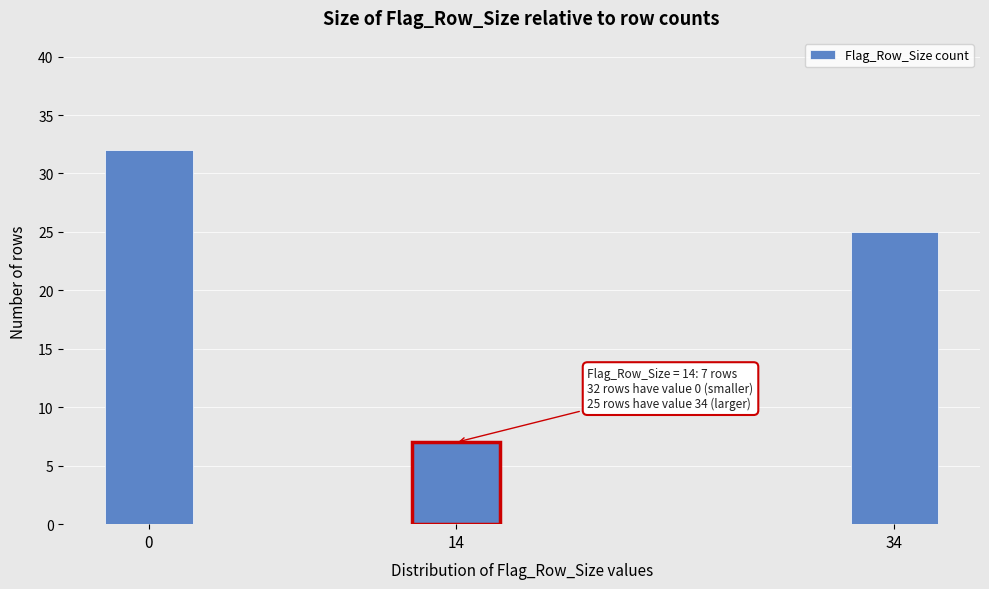

Reading left to right, list all the values displayed in this chart.

32	7	25